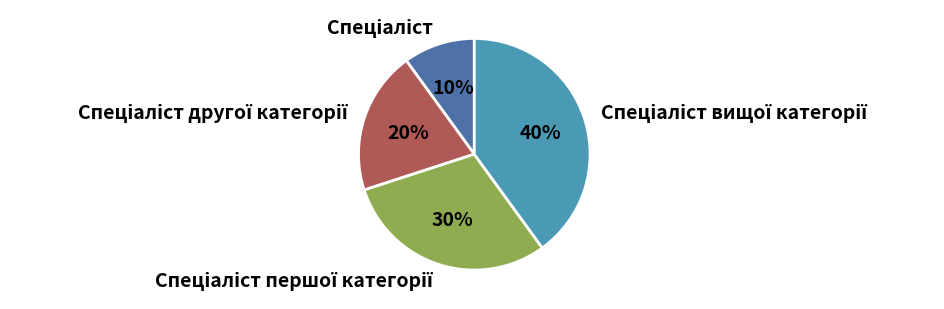

To the nearest percent, what is the average slice percentage?

25%